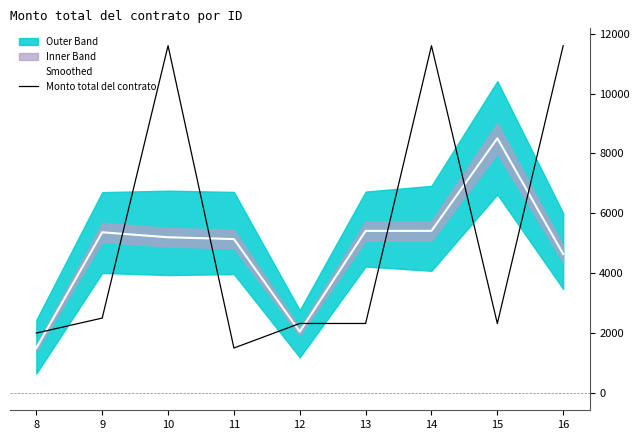

What is the maximum value for Monto total del contrato?

11600.0